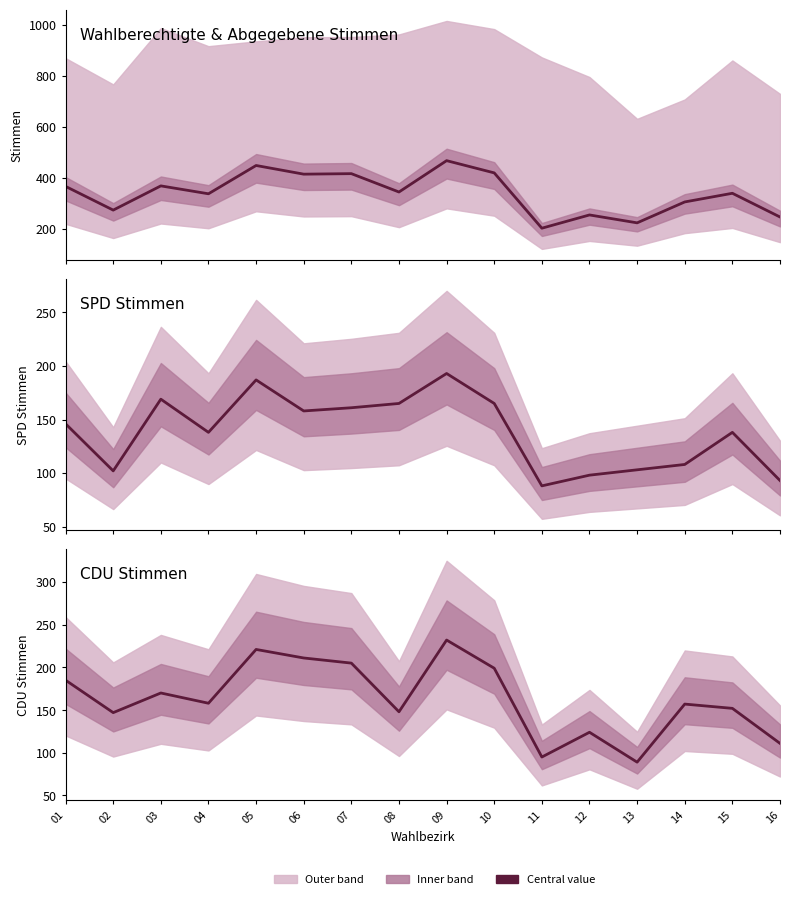

Is the value of SPD at 11 greater than the value of CDU at 15?

No